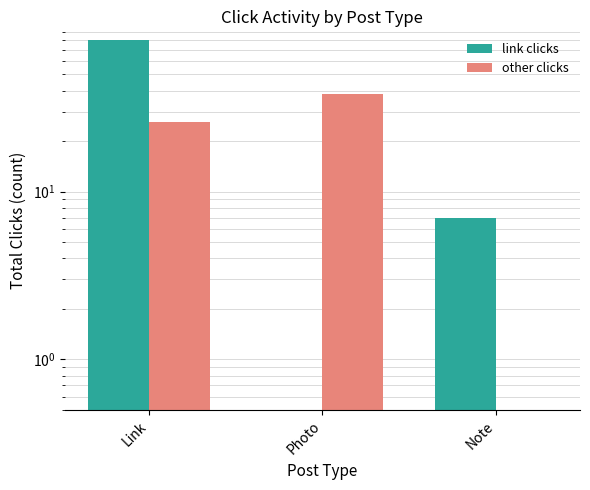

What is the value of the other clicks bar at the 1st from the left?

26